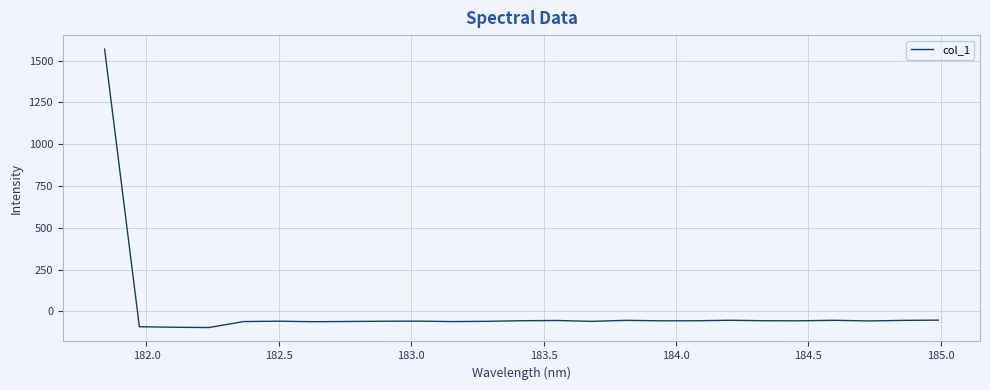

What is the smallest value displayed?

-96.4